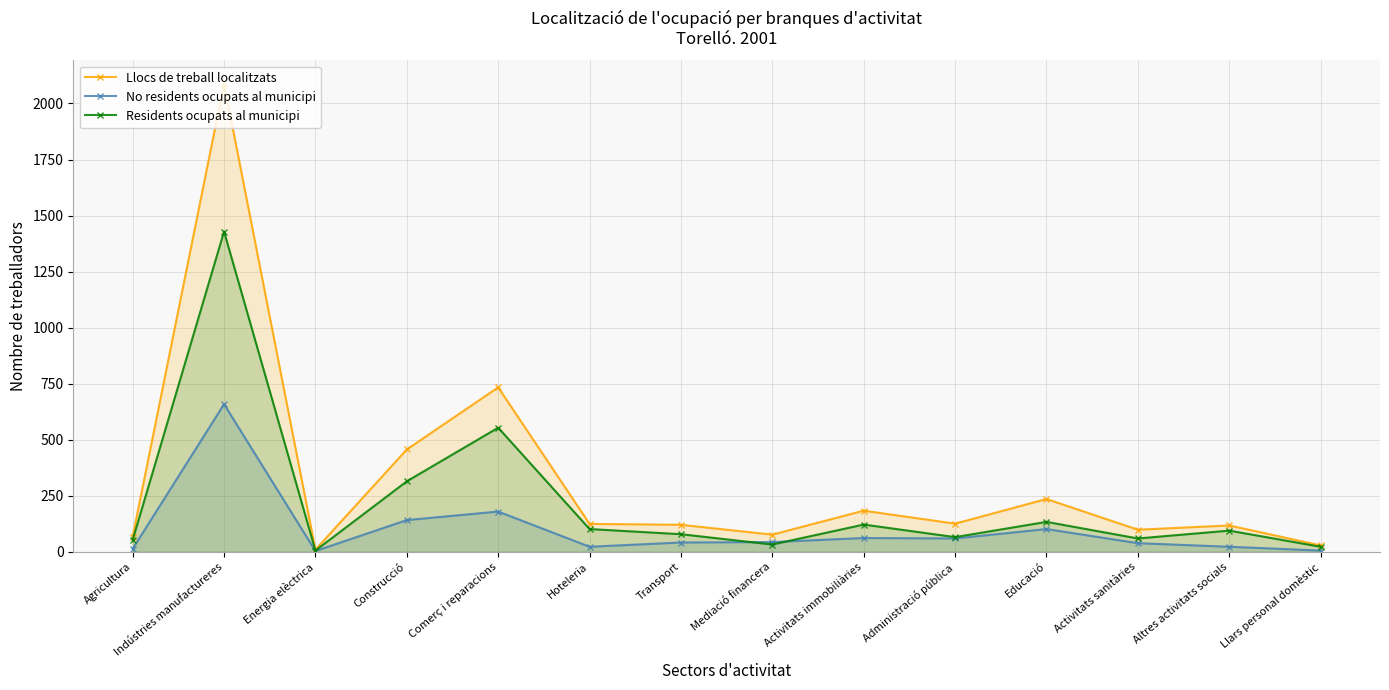

Which label corresponds to the largest value in the chart?

Indústries manufactureres